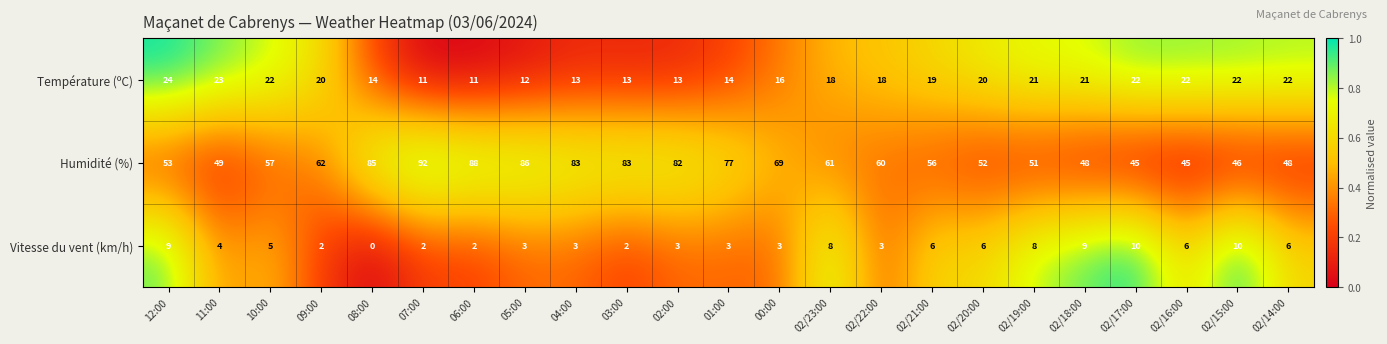

Rank the series by their average value, from highest to lowest.

Humidité (%), Température (ºC), Vitesse du vent (km/h)